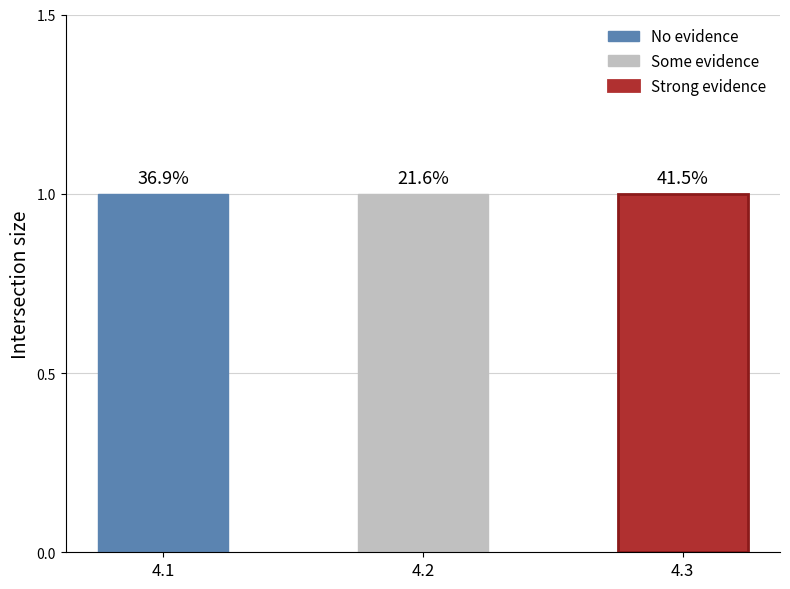

What is the sum of the Some evidence values at 4.2 and 4.3?

1